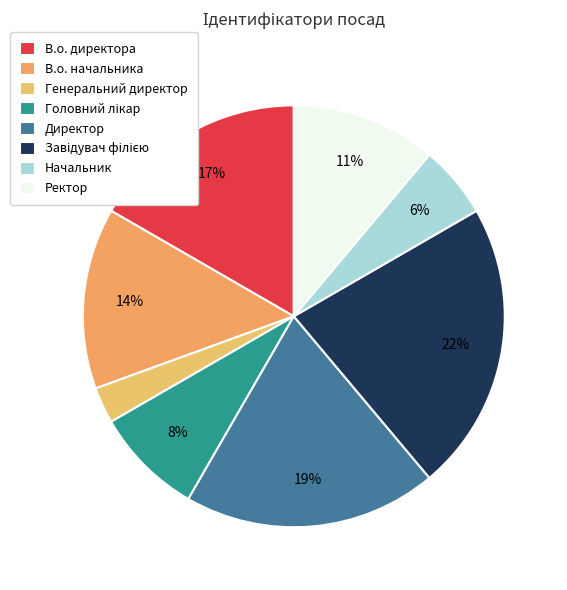

Rank the categories by value from highest to lowest.

Завідувач філією, Директор, В.о. директора, В.о. начальника, Ректор, Головний лікар, Начальник, Генеральний директор